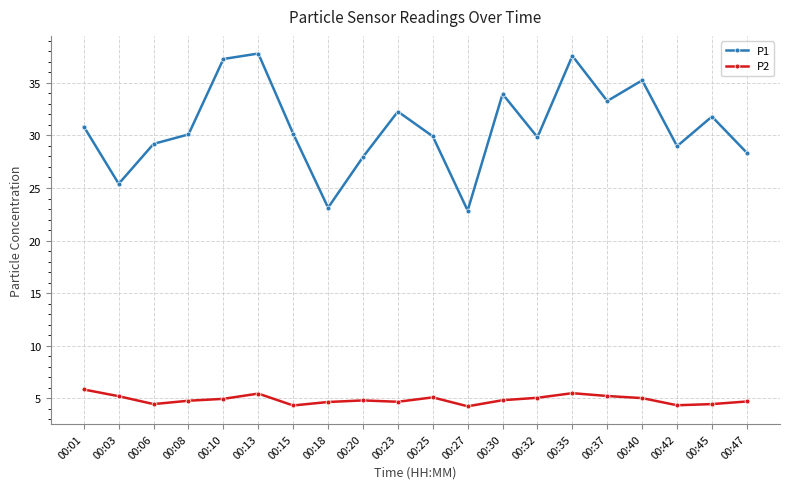

At how many categories does at least one series exceed 7?

20